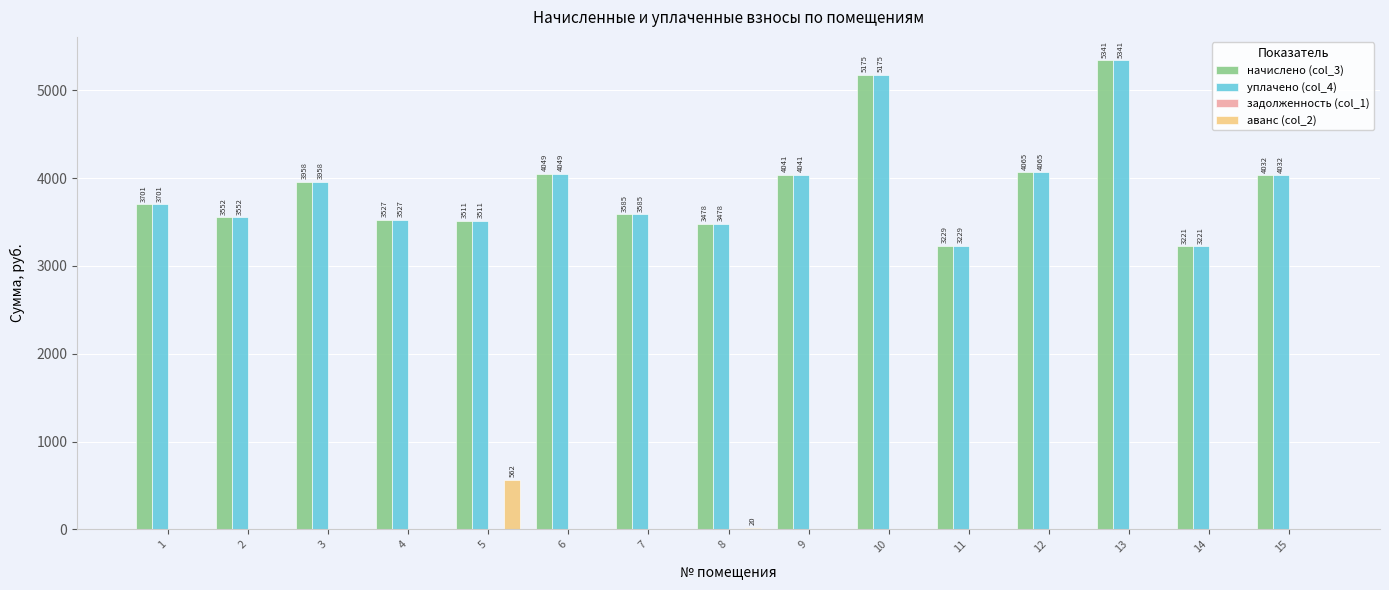

What is the total value across all series at 14?

6441.8